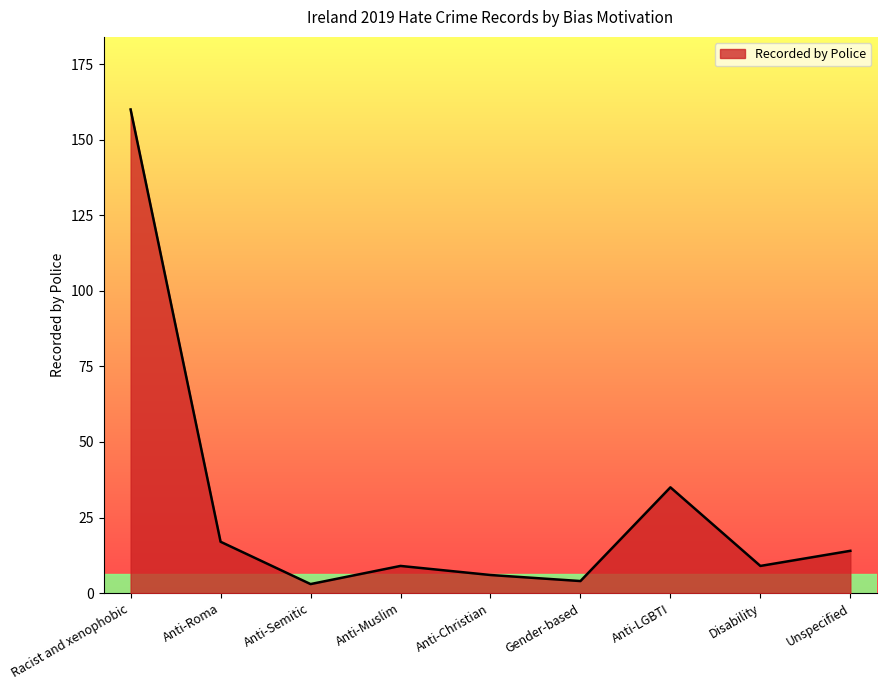

Read the value at Anti-LGBTI.

35